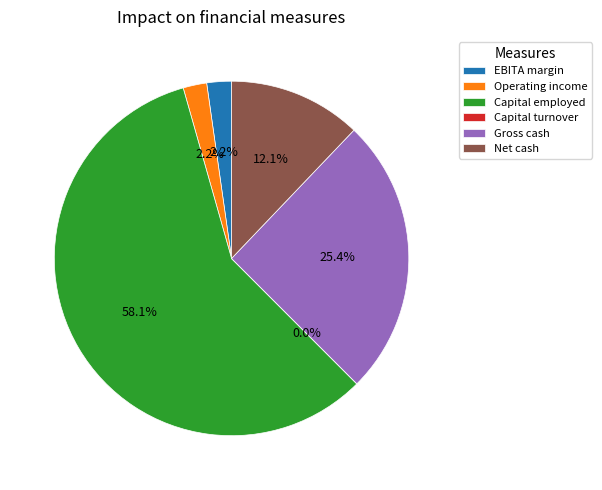

Is there any slice that represents more than half of the pie?

Yes